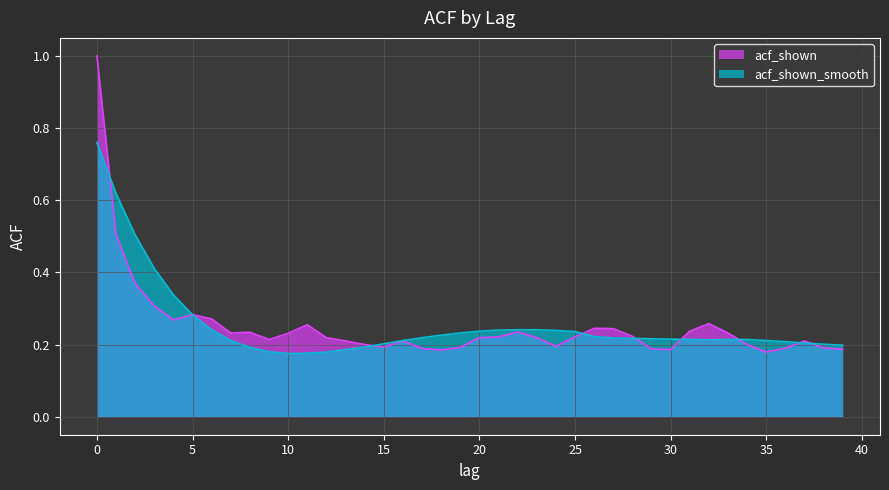

True or false: acf_shown and acf_shown_smooth cross at least once.

True